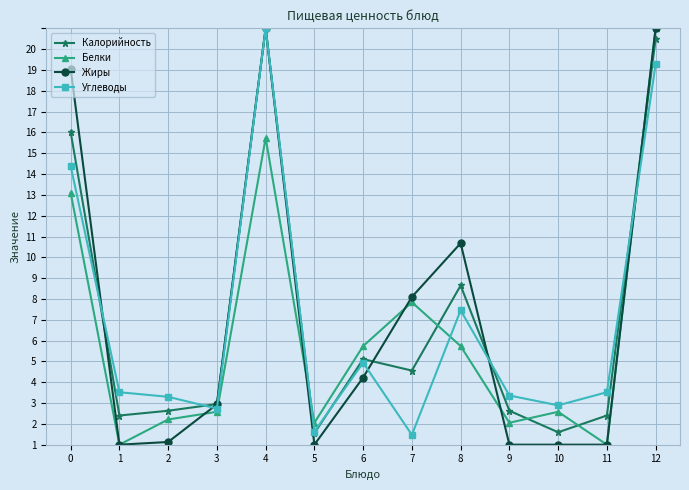

Is this an area chart (filled region under the line)?

No